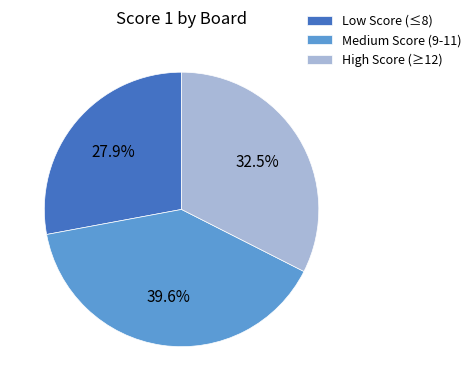

How many segments does this pie chart have?

3